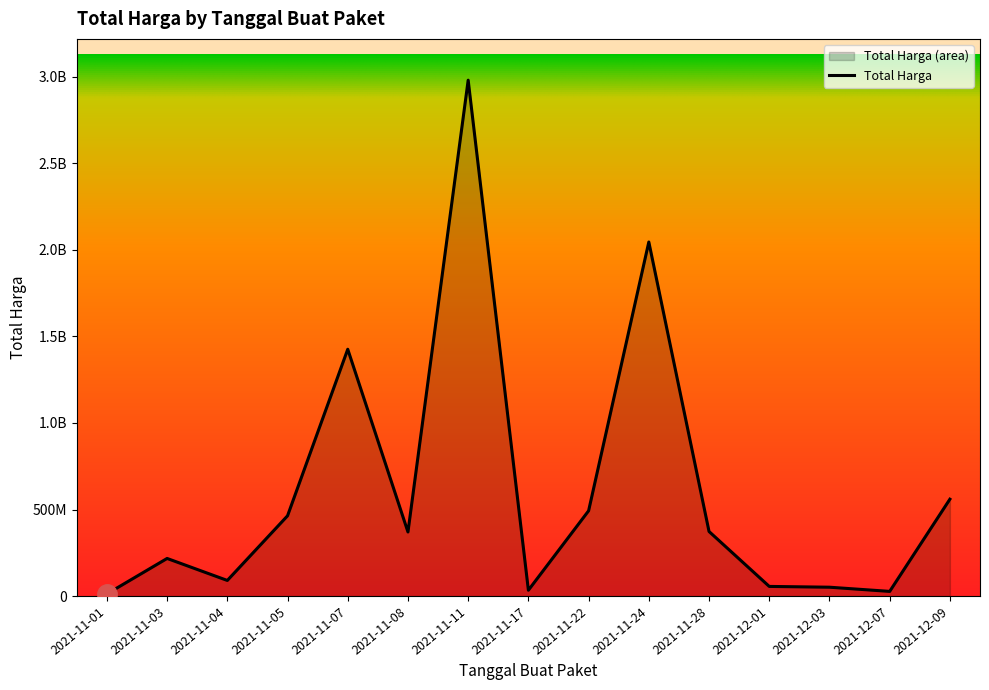

List the labels in order of value, smallest first.

2021-11-01, 2021-12-07, 2021-11-17, 2021-12-03, 2021-12-01, 2021-11-04, 2021-11-03, 2021-11-08, 2021-11-28, 2021-11-05, 2021-11-22, 2021-12-09, 2021-11-07, 2021-11-24, 2021-11-11